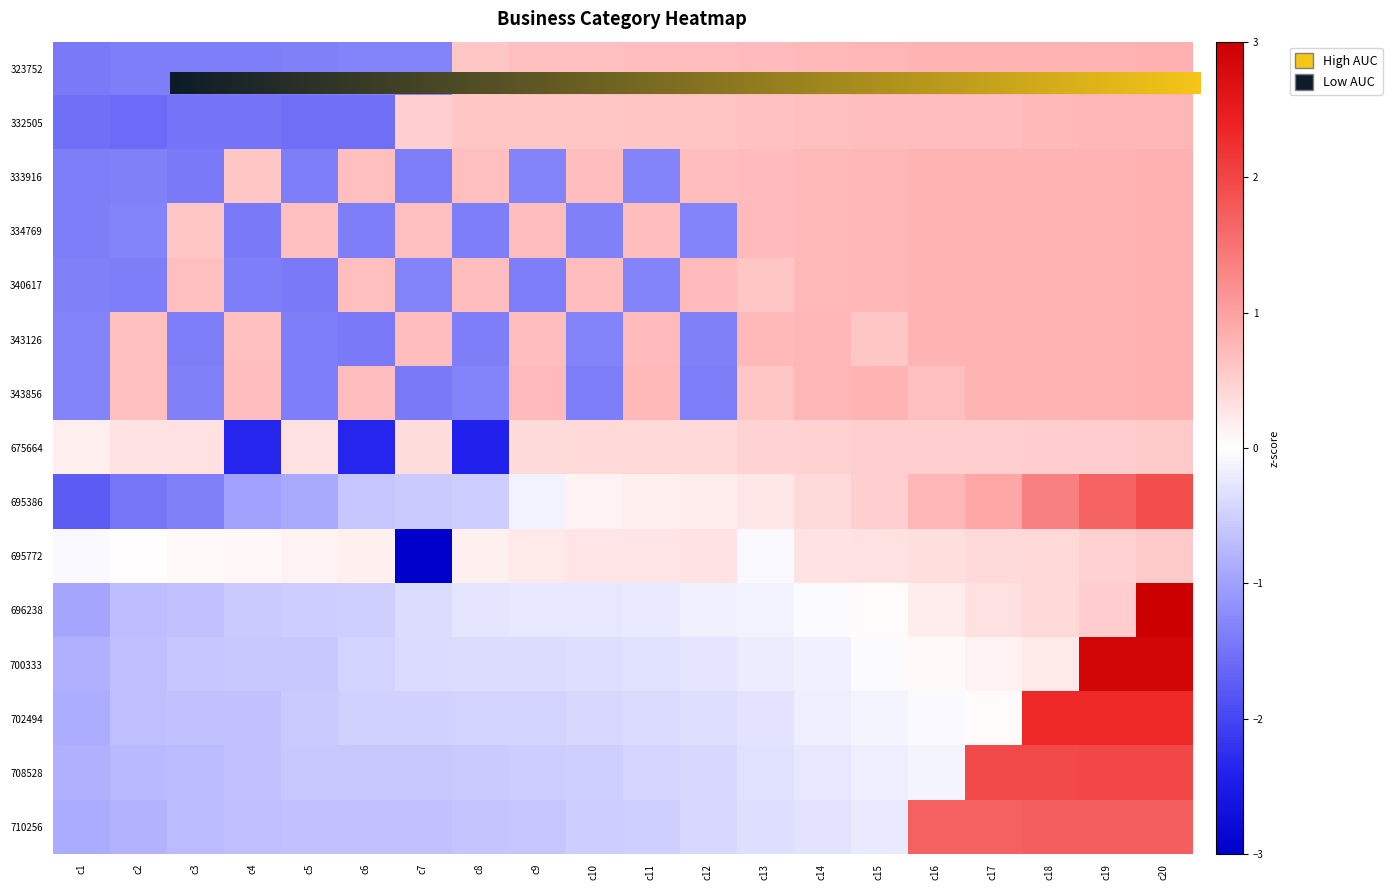

At how many categories does at least one series exceed -2?

20